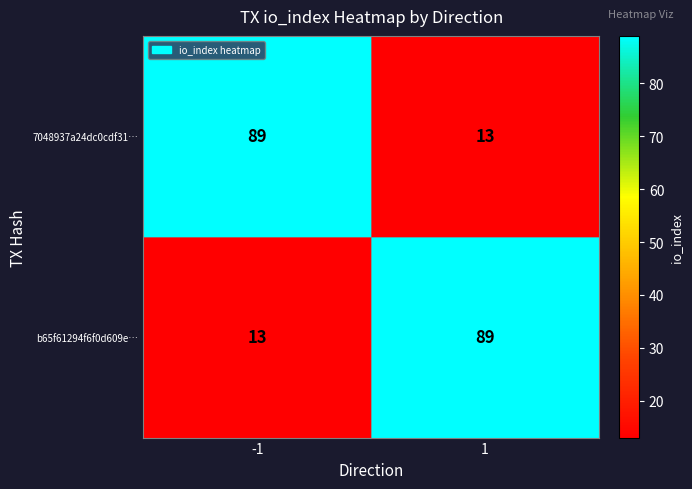

What is the sum of the b65f61294f6f0d609e… values at -1 and 1?

102